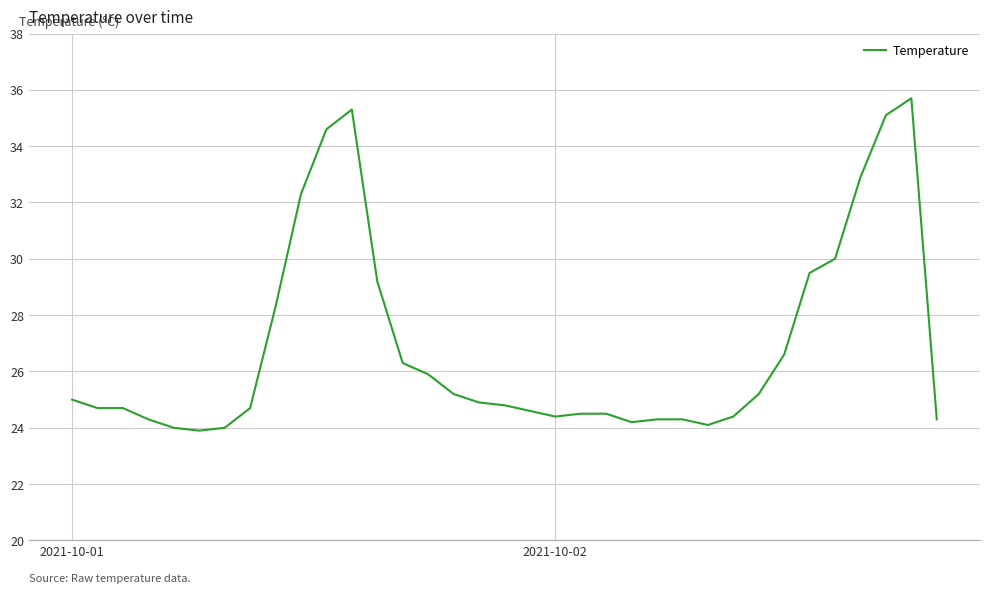

What is the smallest value displayed?

23.9